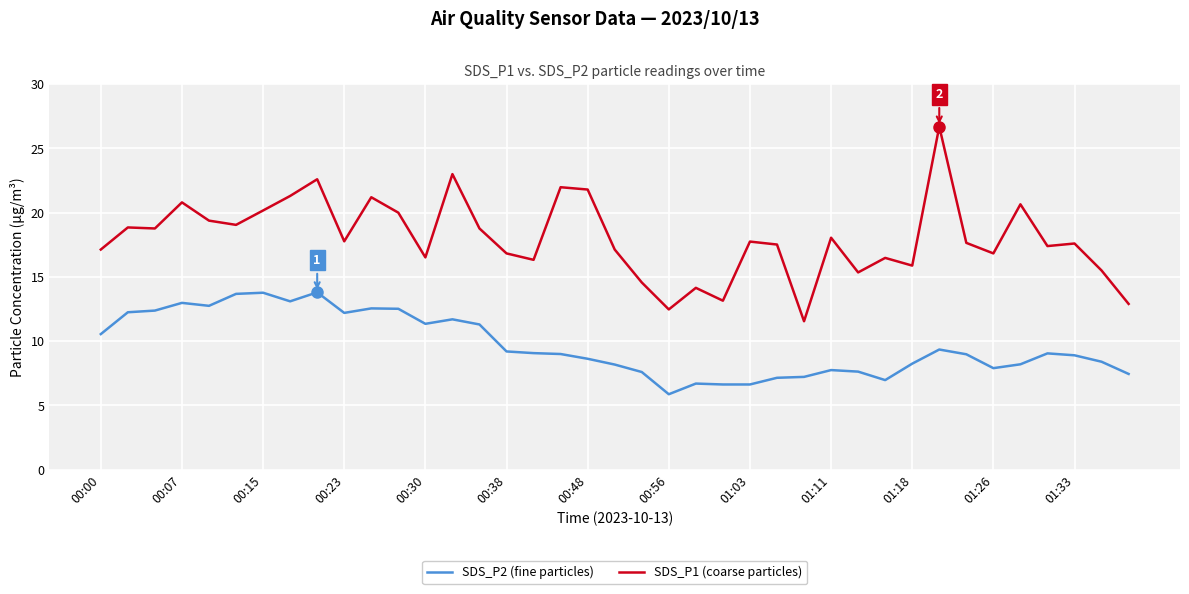

List the series in order of their peak value, lowest first.

SDS_P2 (fine particles), SDS_P1 (coarse particles)